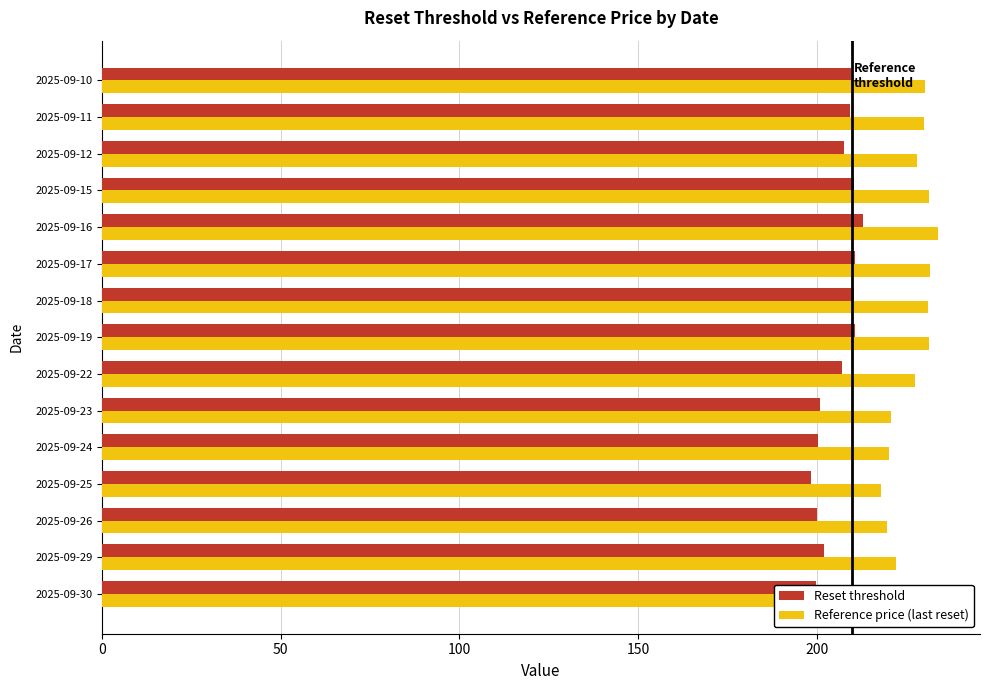

What is the maximum value for Reference price (last reset)?

234.1